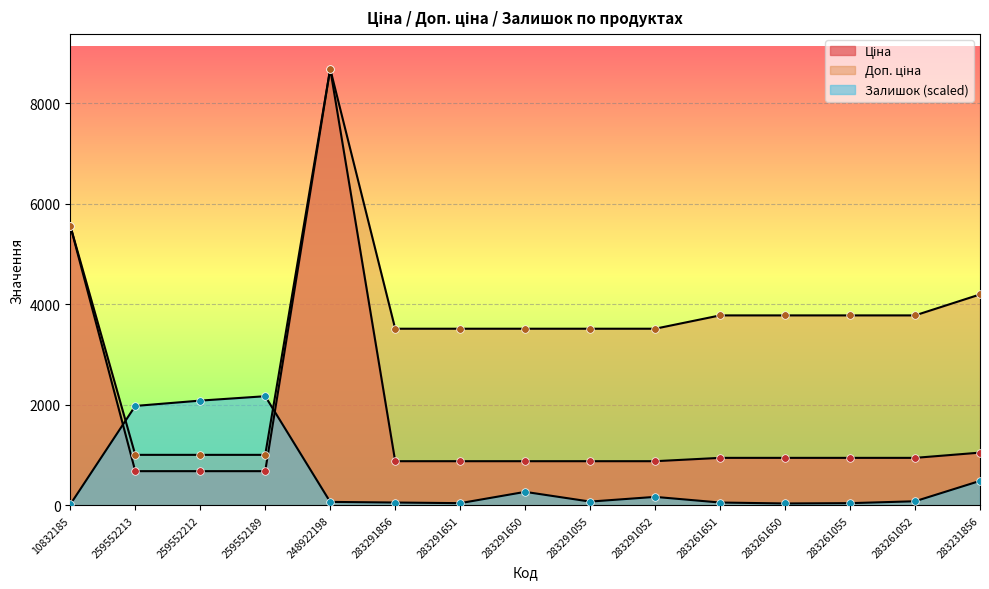

Which series has the widest spread of Y values?

Ціна